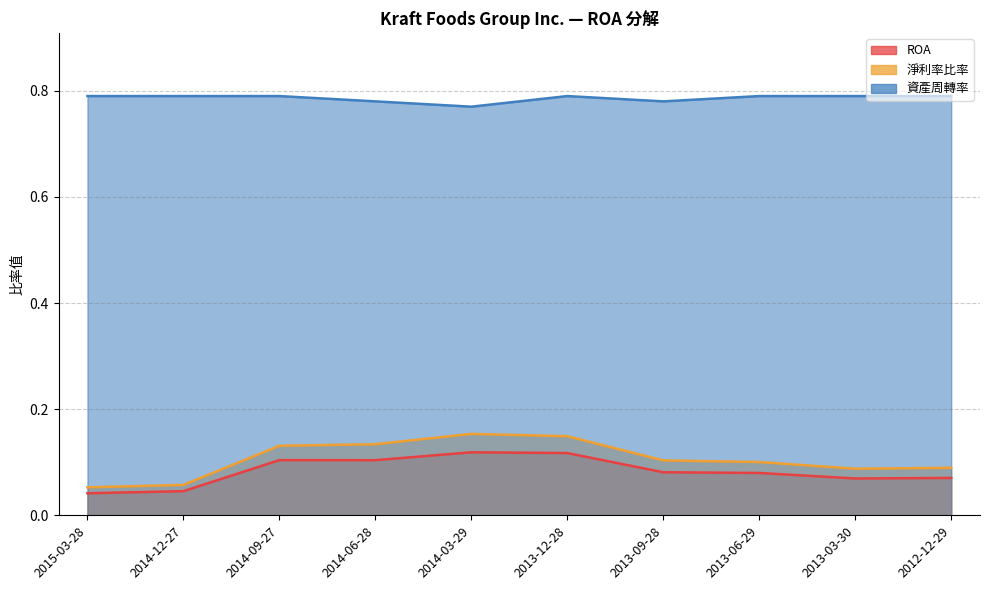

At which label does ROA reach its minimum?

2015-03-28